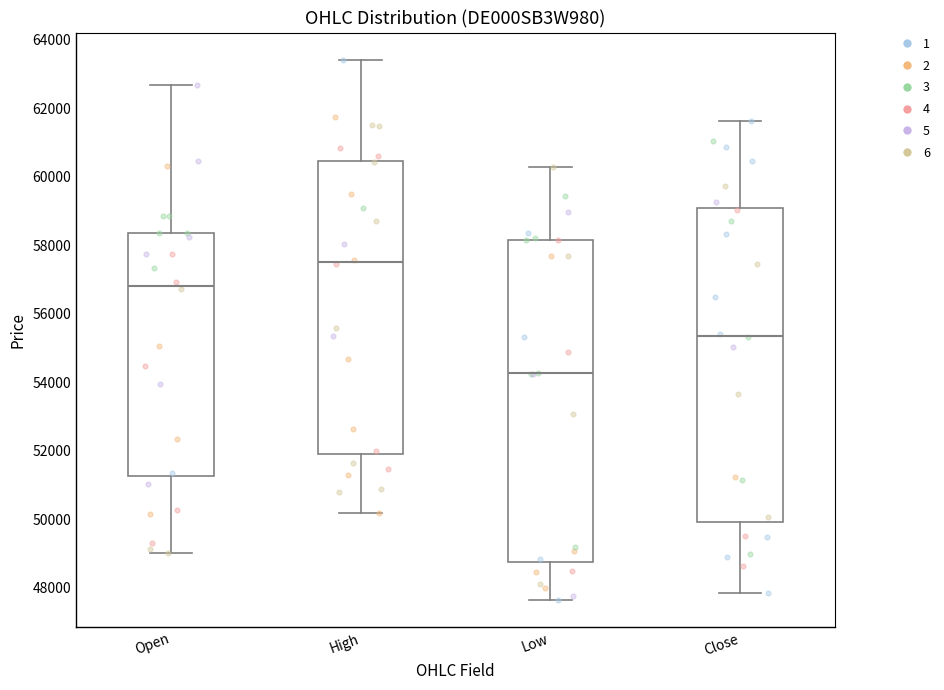

Which box has the highest median line?

High